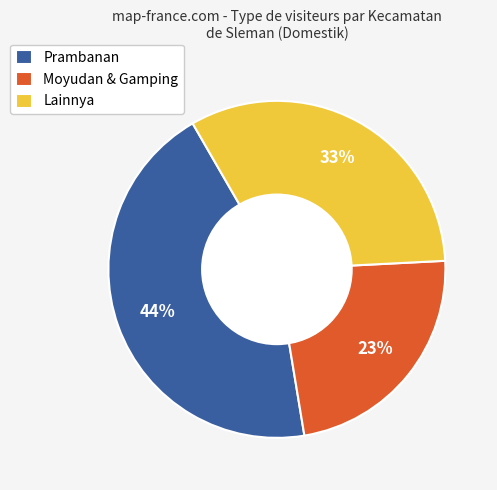

To the nearest percent, what is the difference between the largest and smallest slice percentages?

21%